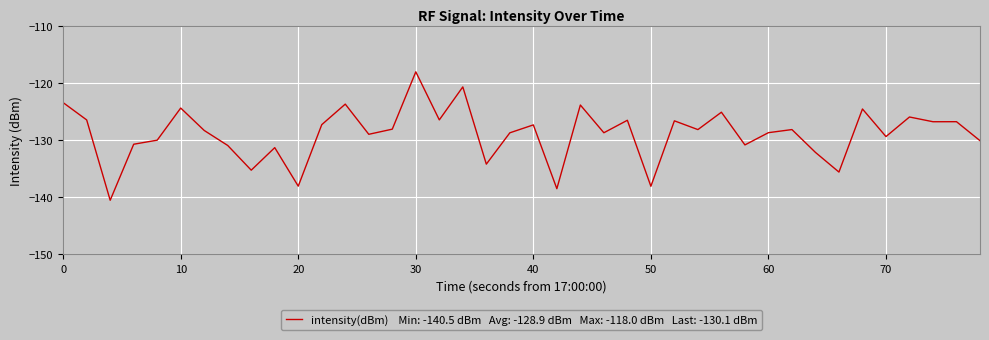

True or false: there are more than 1 points higher than both neighbors.

True